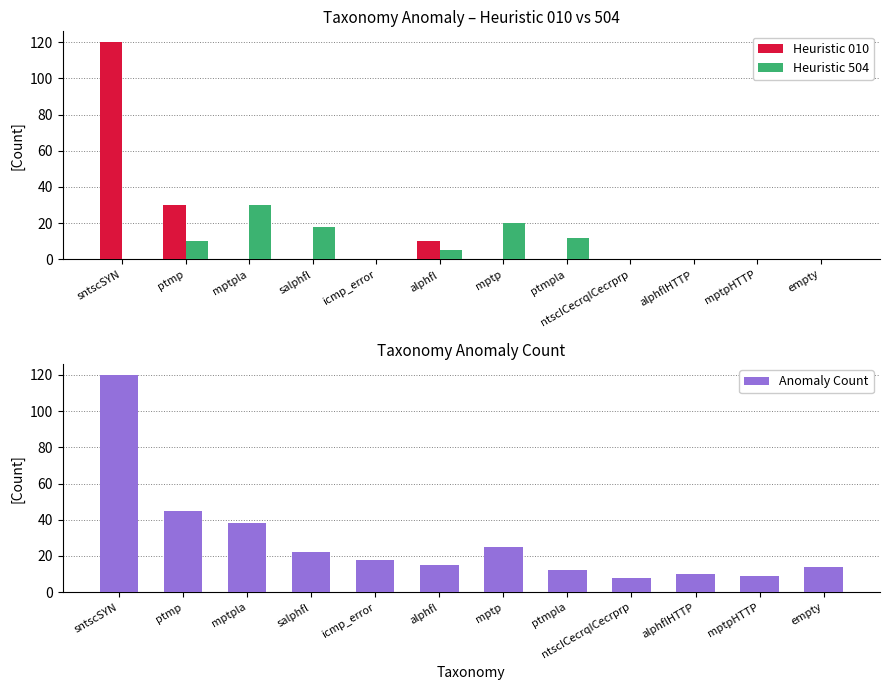

What are all the series names shown in the legend?

Heuristic 010, Heuristic 504, Anomaly Count